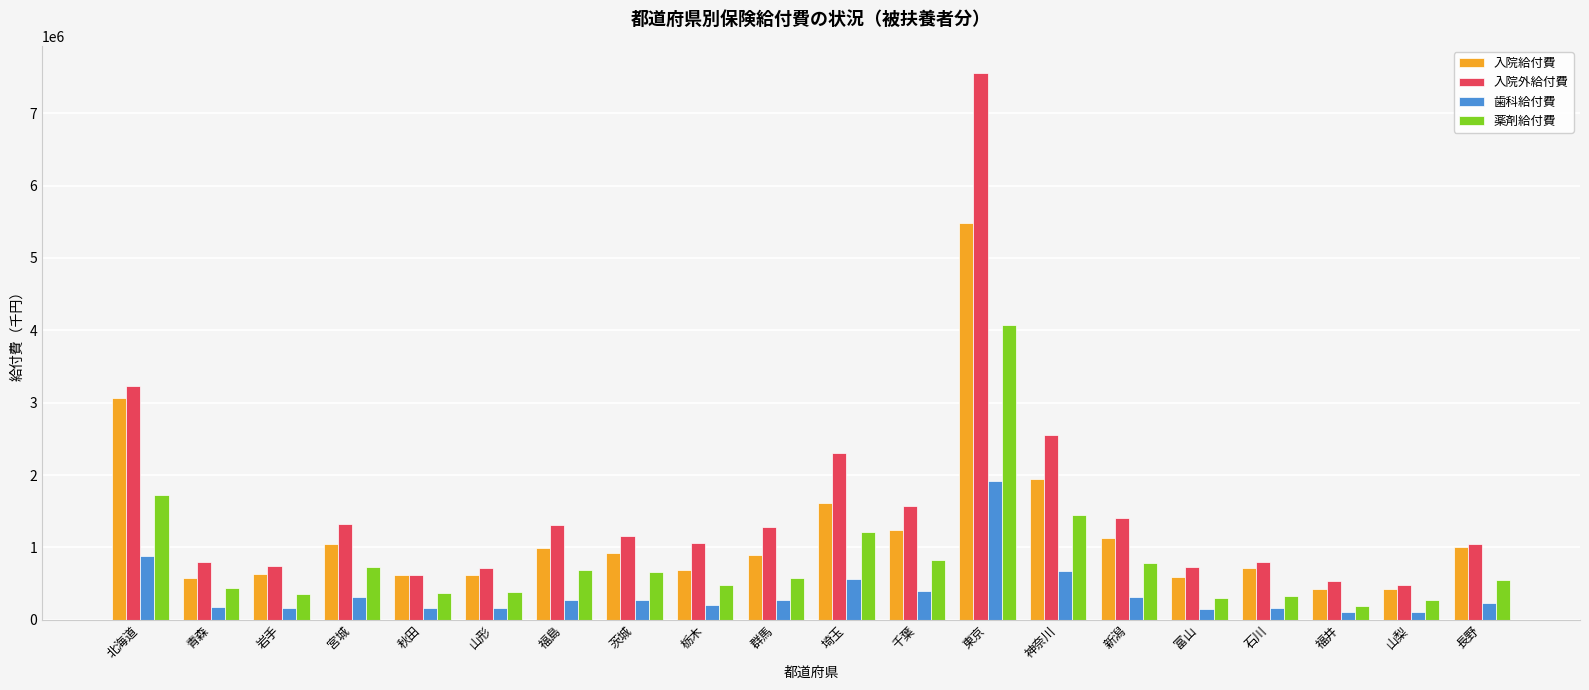

List the series in order of their peak value, highest first.

入院外給付費, 入院給付費, 薬剤給付費, 歯科給付費